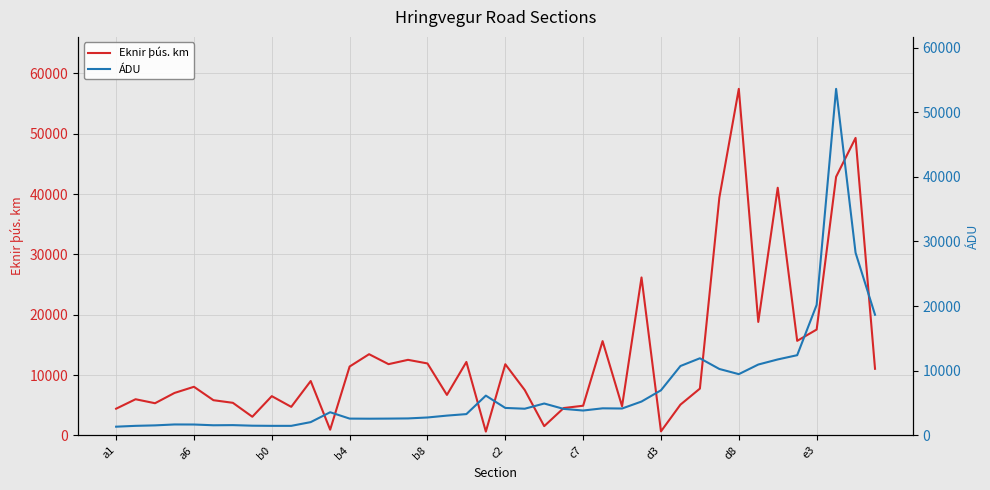

The value of Eknir þús. km at b8 is 4004.5. True or false?

False